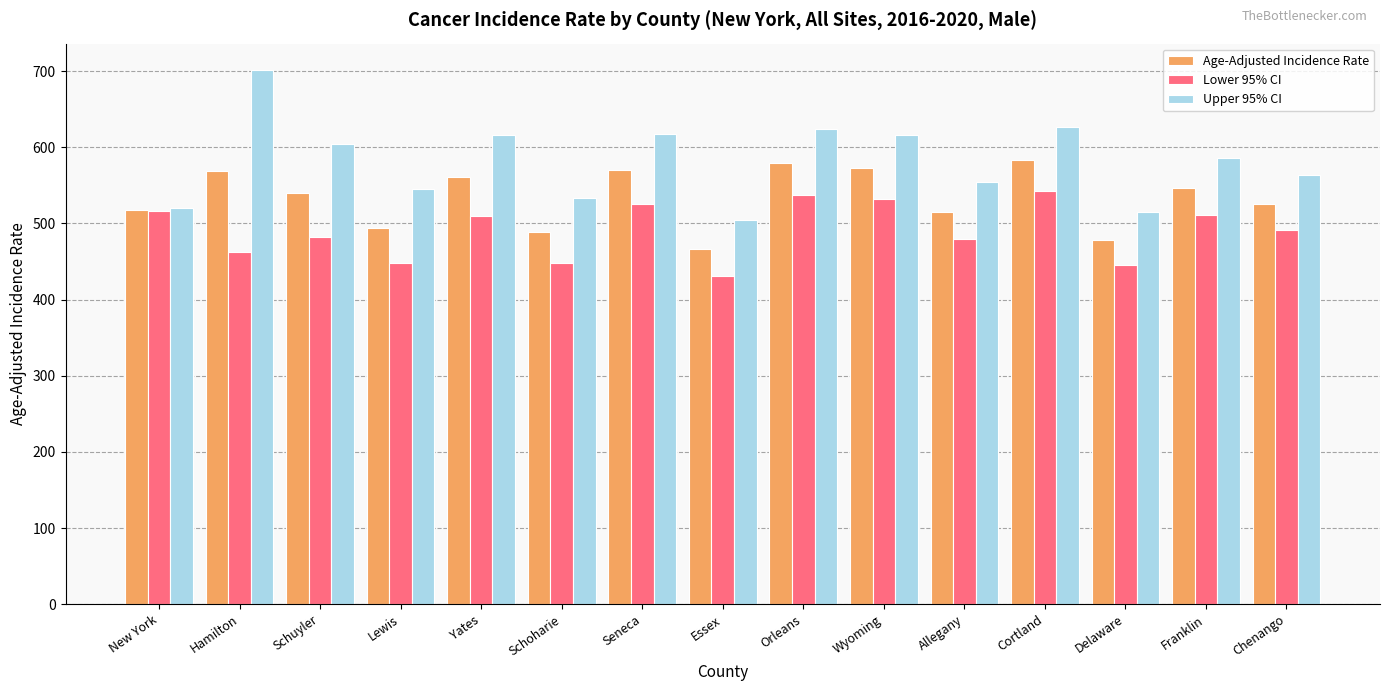

Which series has the largest range (max minus min)?

Upper 95% CI